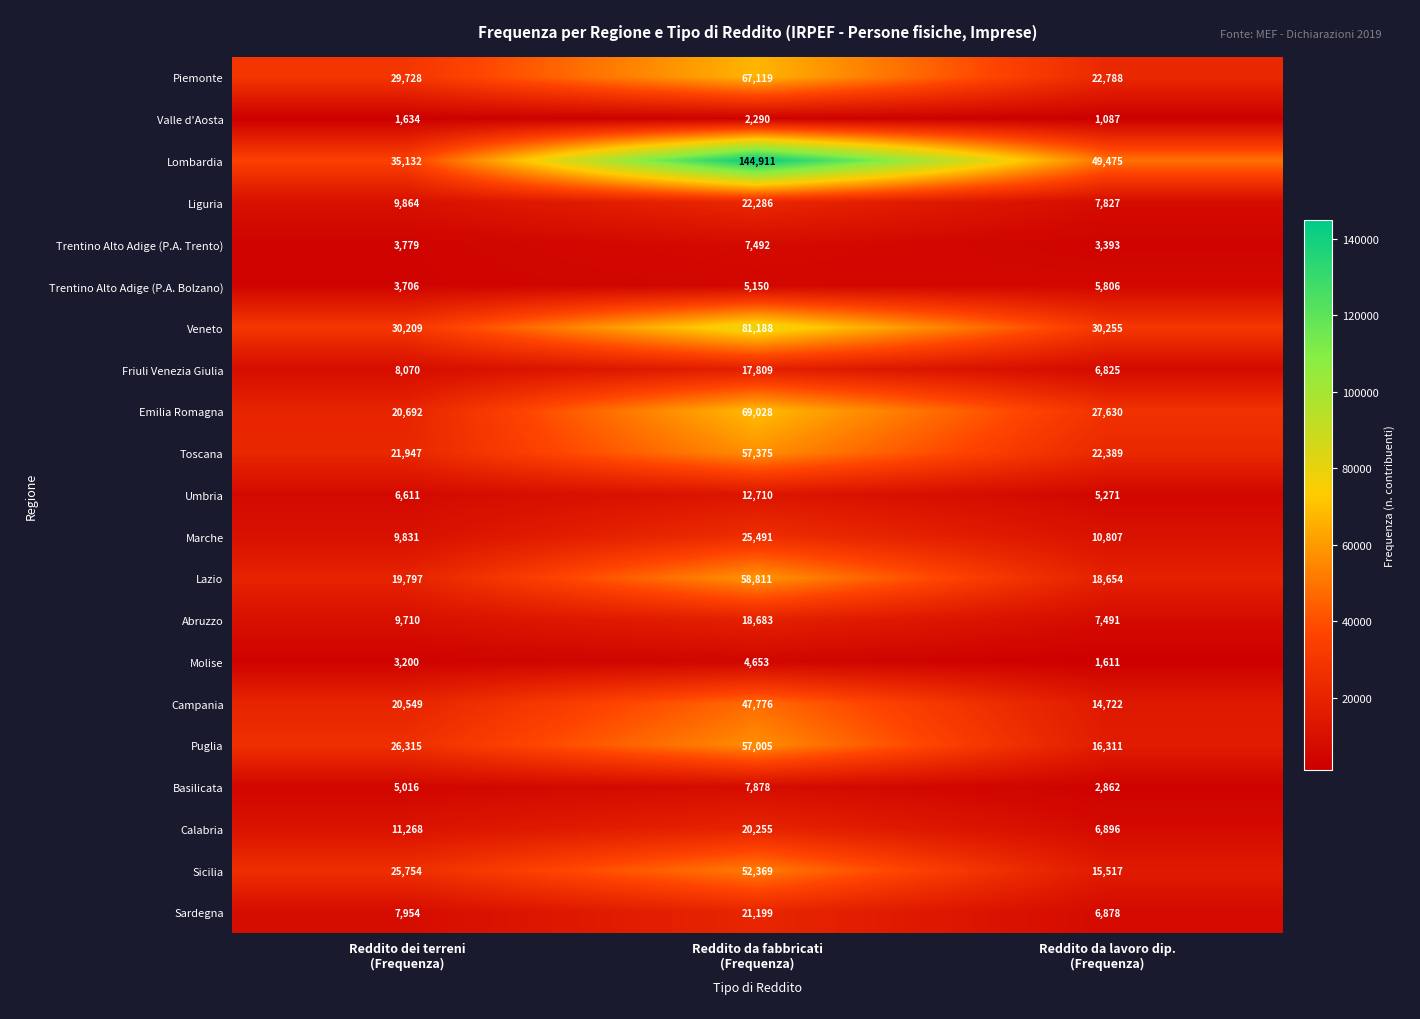

What is the minimum value shown in the chart?

1087